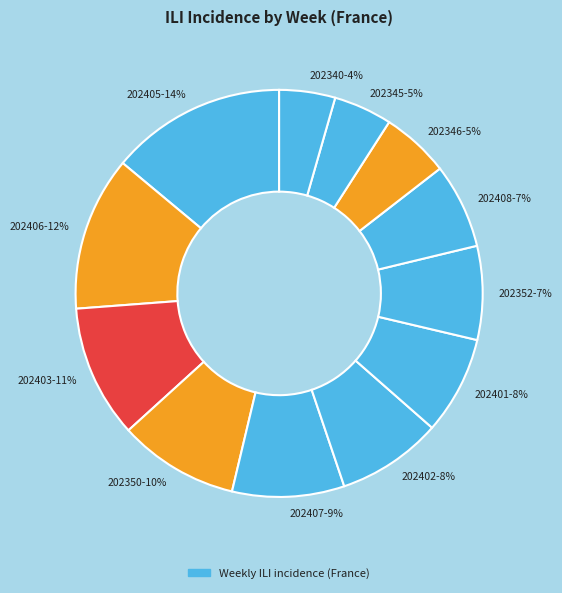

Is it true that 202350 is 22% of the pie?

False